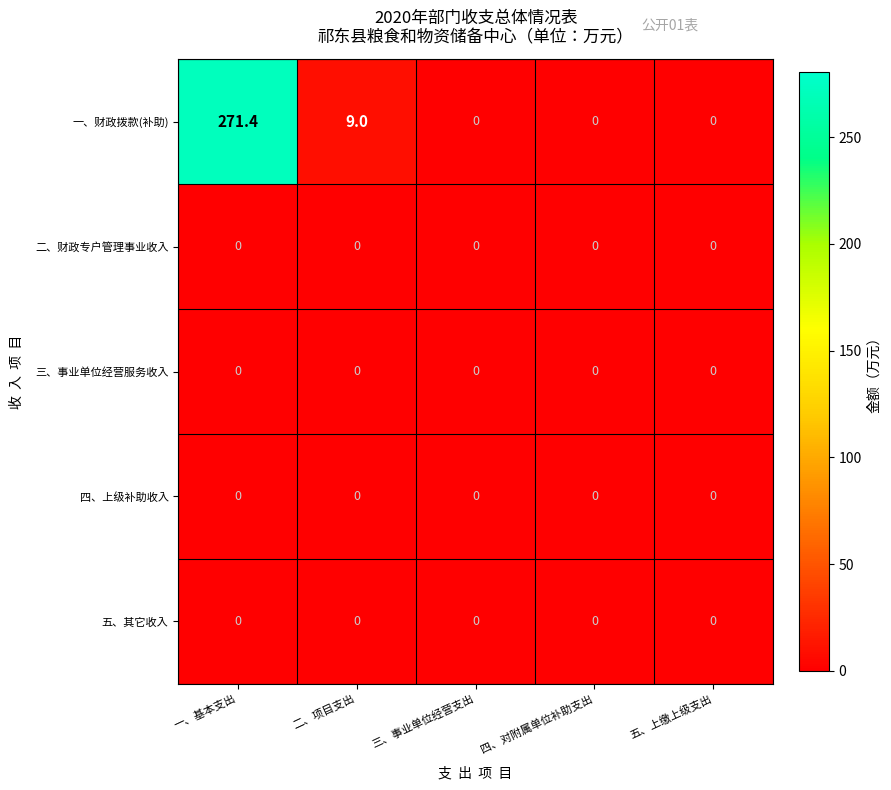

What is the greatest value displayed?

271.4